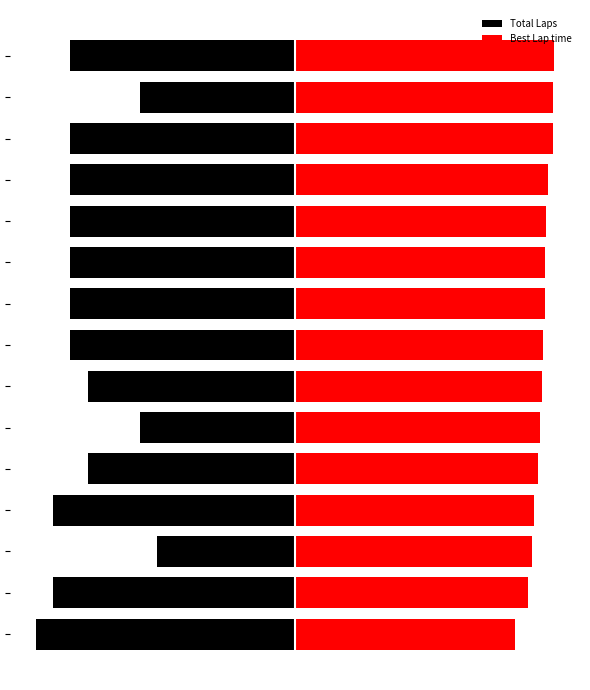

Which has a higher value, 1 or 5?

5